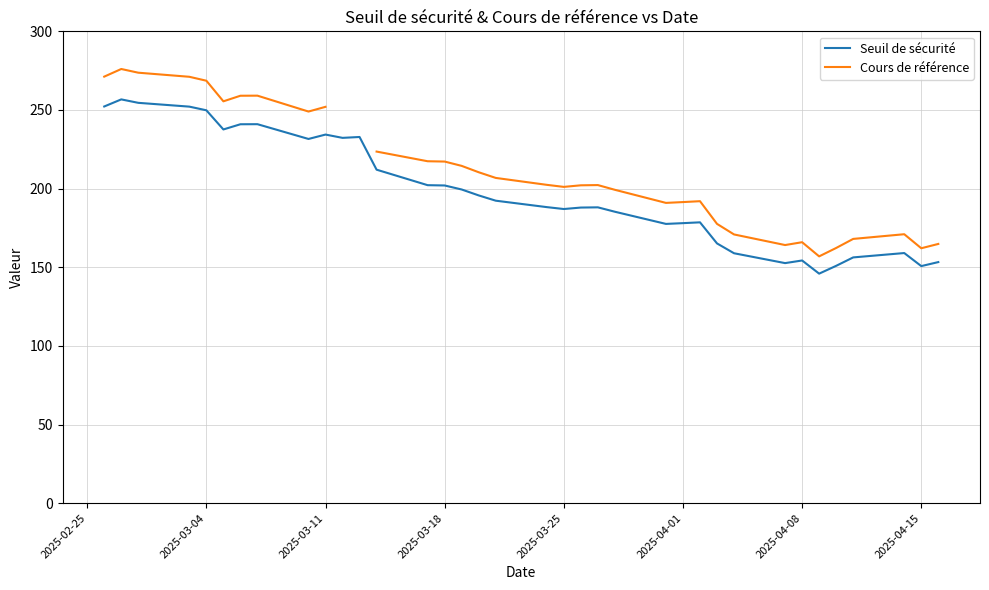

How many distinct data groups are displayed?

2